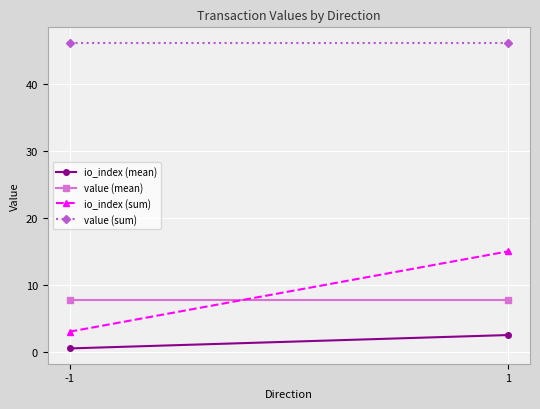

What are all the series names shown in the legend?

io_index (mean), value (mean), io_index (sum), value (sum)